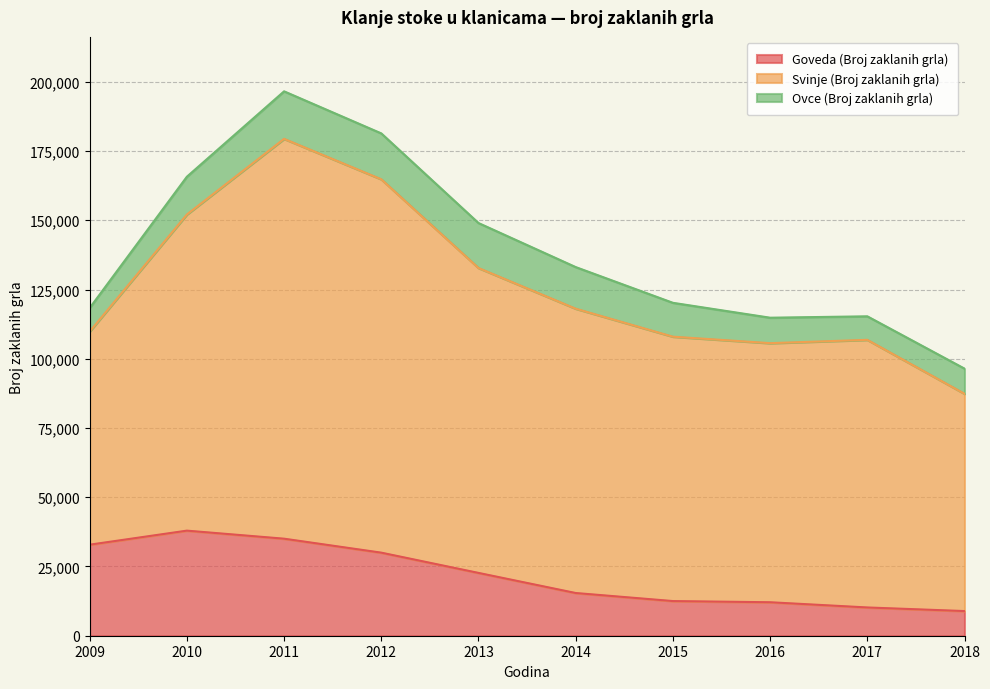

What is the value of the Ovce (Broj zaklanih grla) point at the 7th from the left?

12225